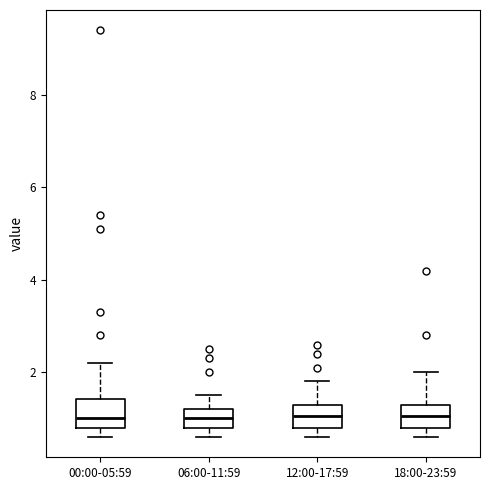

Where does the upper whisker of the box for 06:00-11:59 end on the y-axis? The values are not printed on the chart, so give them approximately, as read against the axis.

1.6